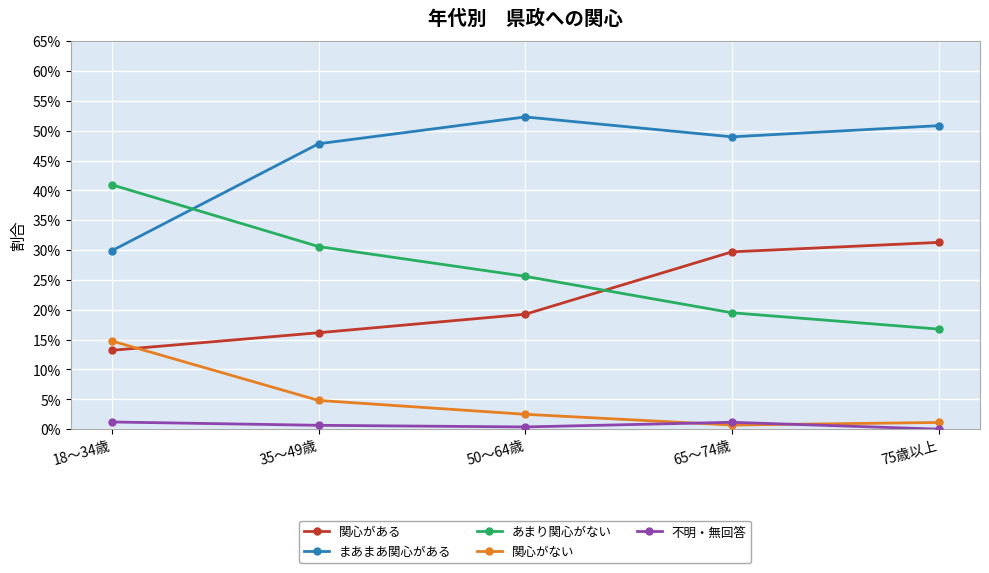

True or false: 不明・無回答 has a value of 0.0 at 35～49歳.

True